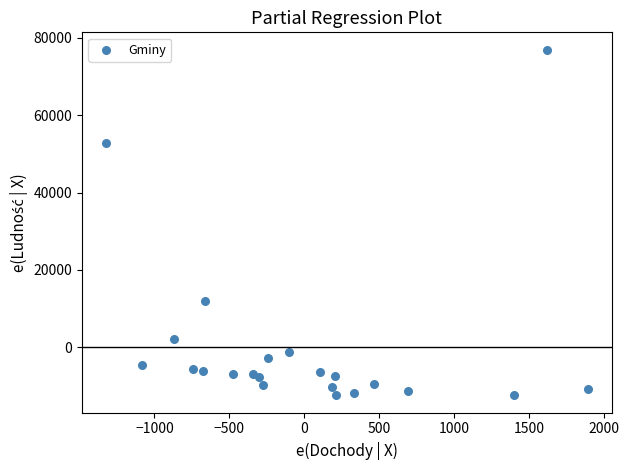

What is the range of Y values (max minus min)?

89311.0